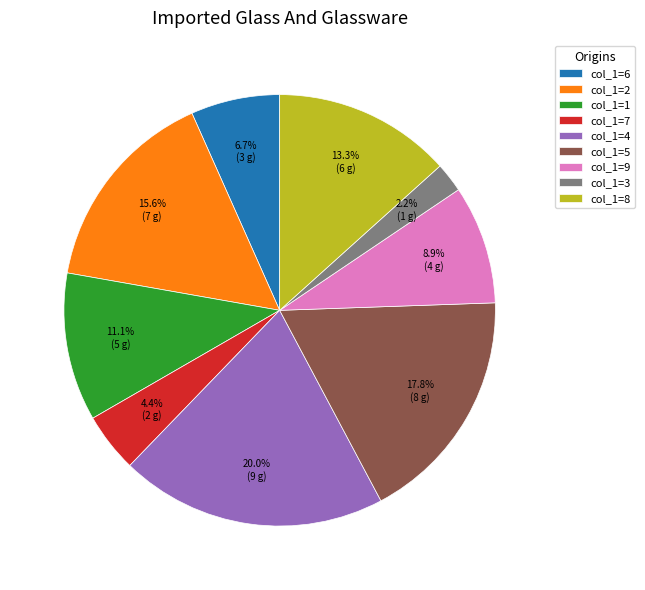

Rank the categories by value from lowest to highest.

col_1=3, col_1=7, col_1=6, col_1=9, col_1=1, col_1=8, col_1=2, col_1=5, col_1=4